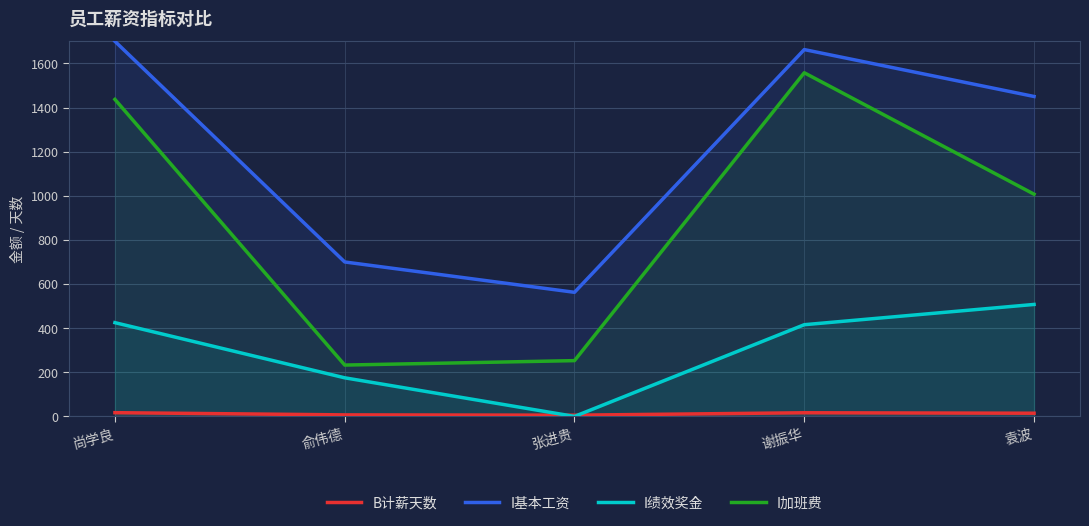

True or false: I加班费 and I绩效奖金 intersect in this chart.

False